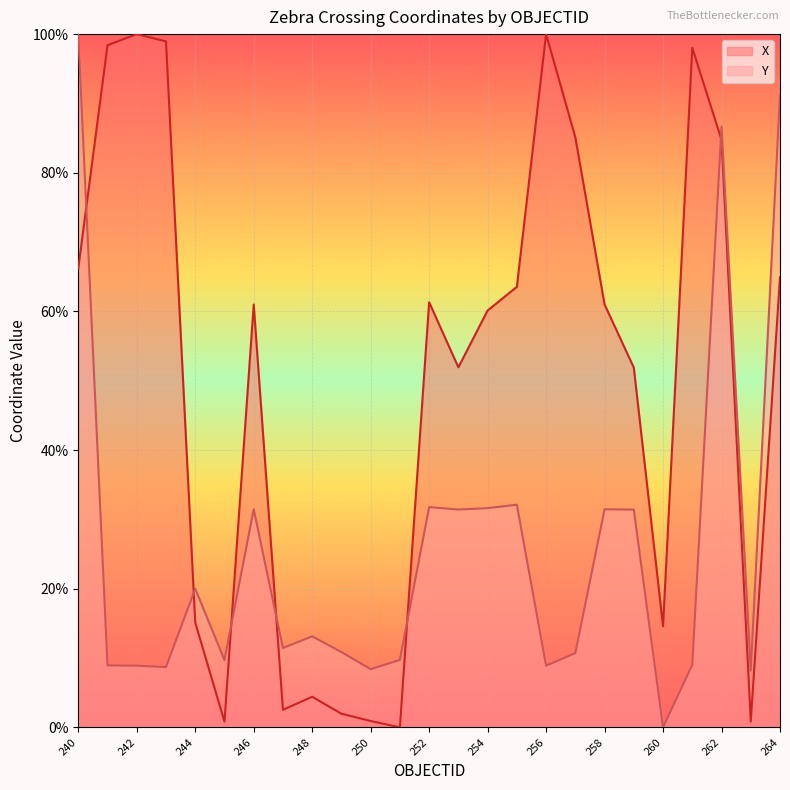

At which category does Y reach its first local valley?

243